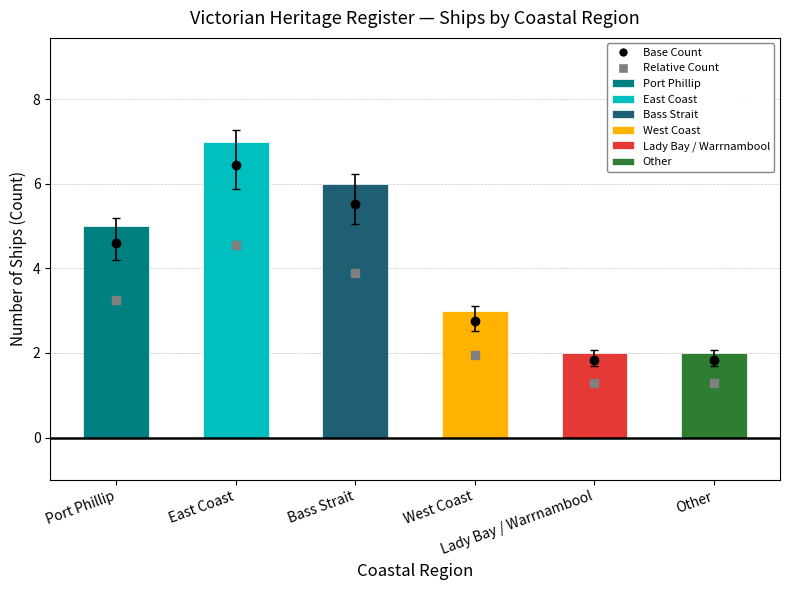

Approximately how many times larger is the value at Bass Strait compared to Other?

3.0